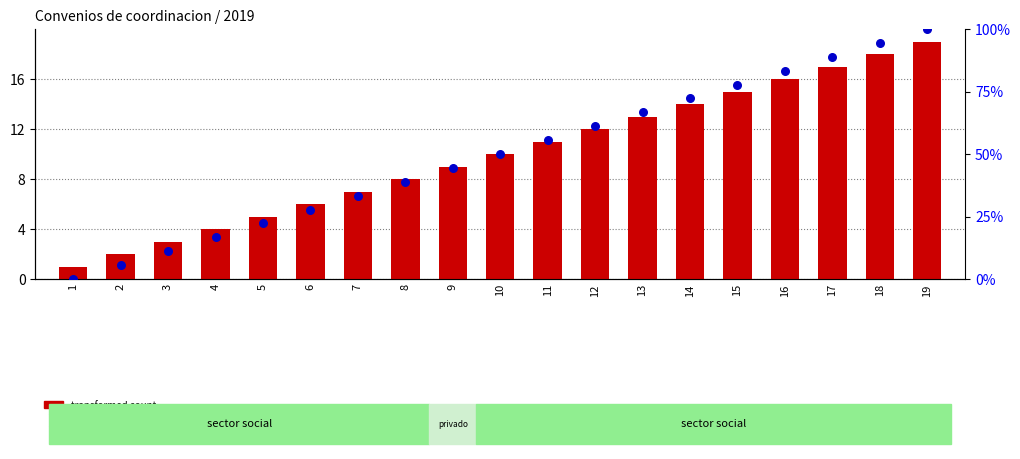

At which category is the sum across all series the highest?

19